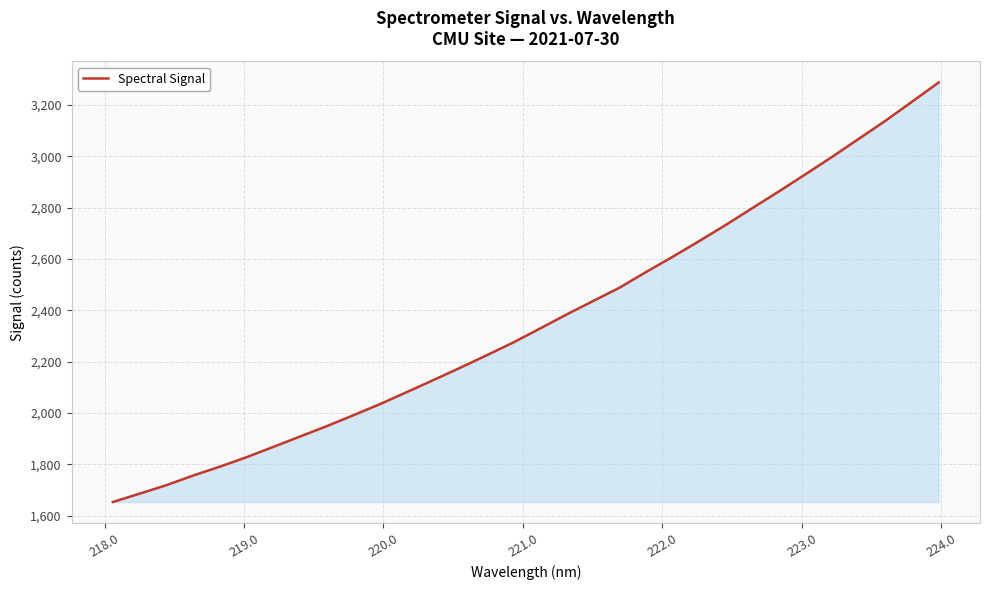

Count the number of data series in this chart.

1